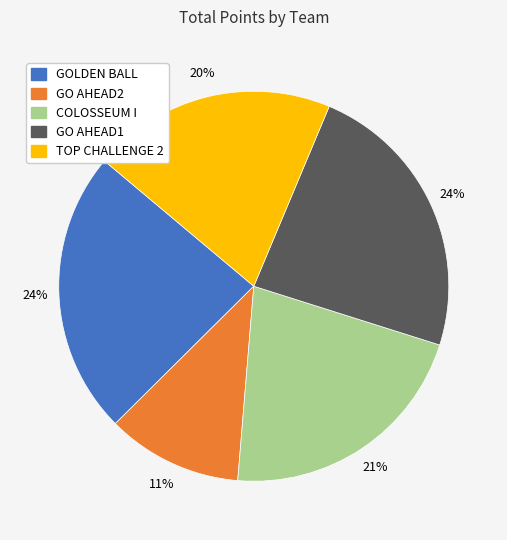

True or false: COLOSSEUM I accounts for 21% of the total.

True